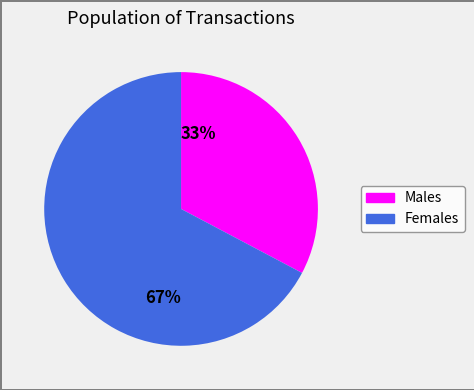

Approximately how many times larger is the value at 33% compared to 67%?

0.5